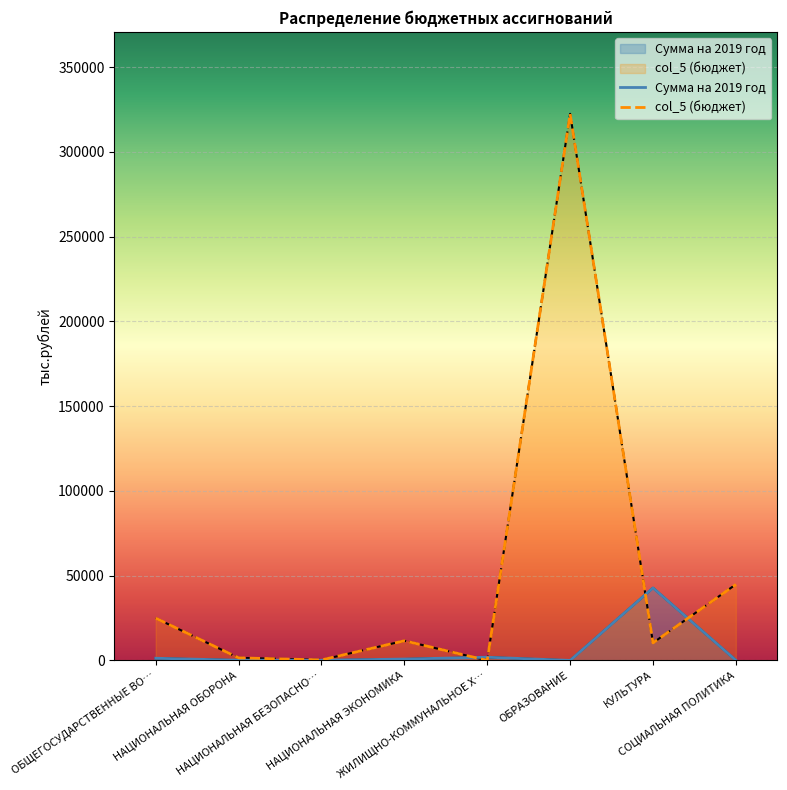

How many distinct data groups are displayed?

2